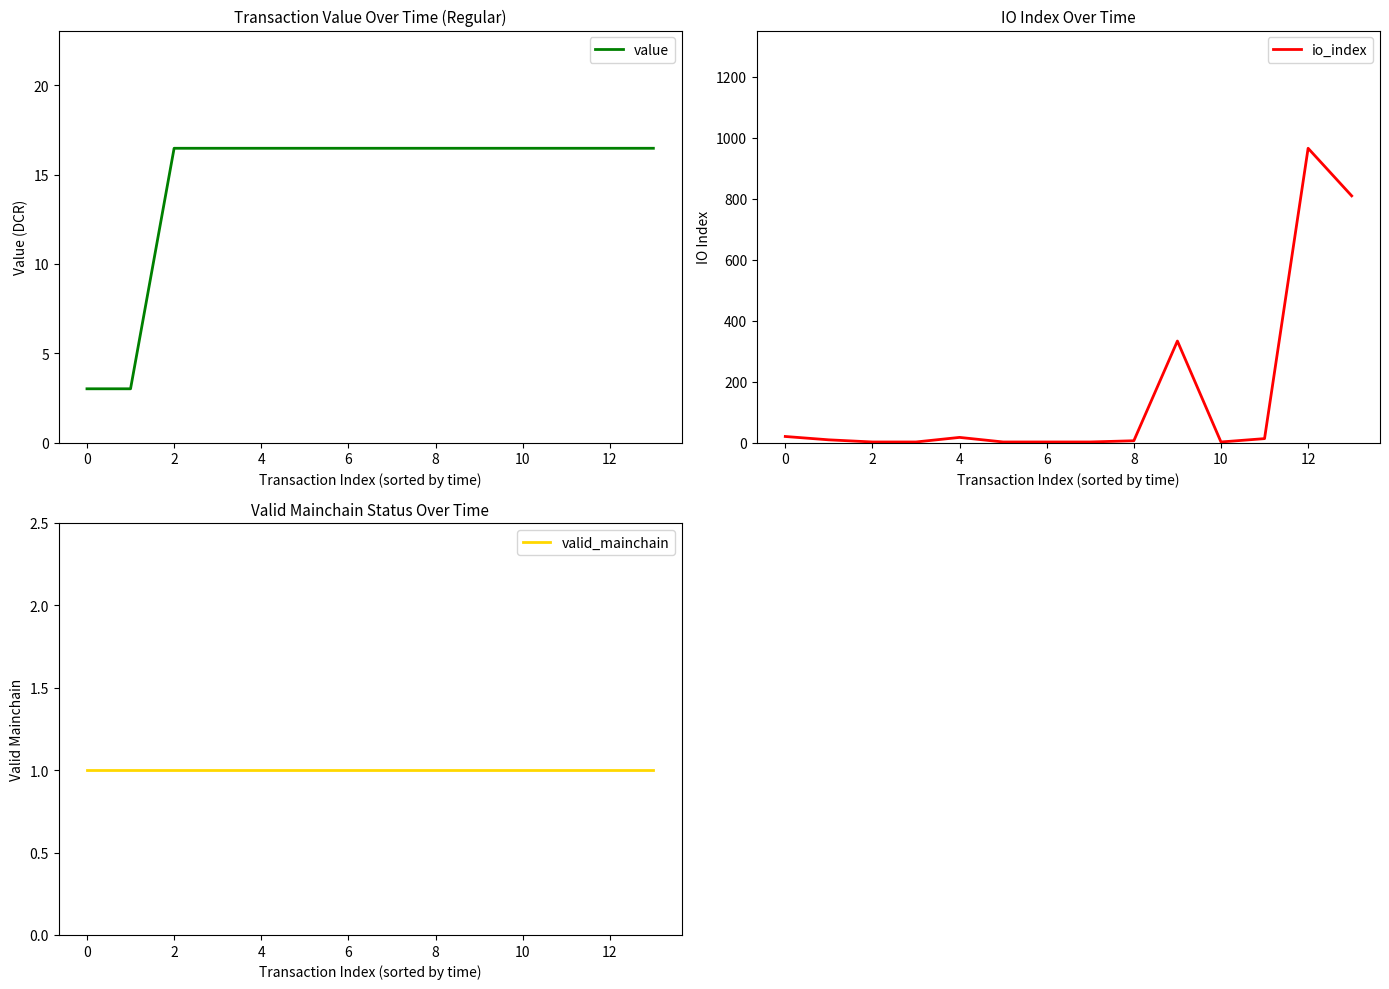

Which has a higher value, 10 or 13?

10